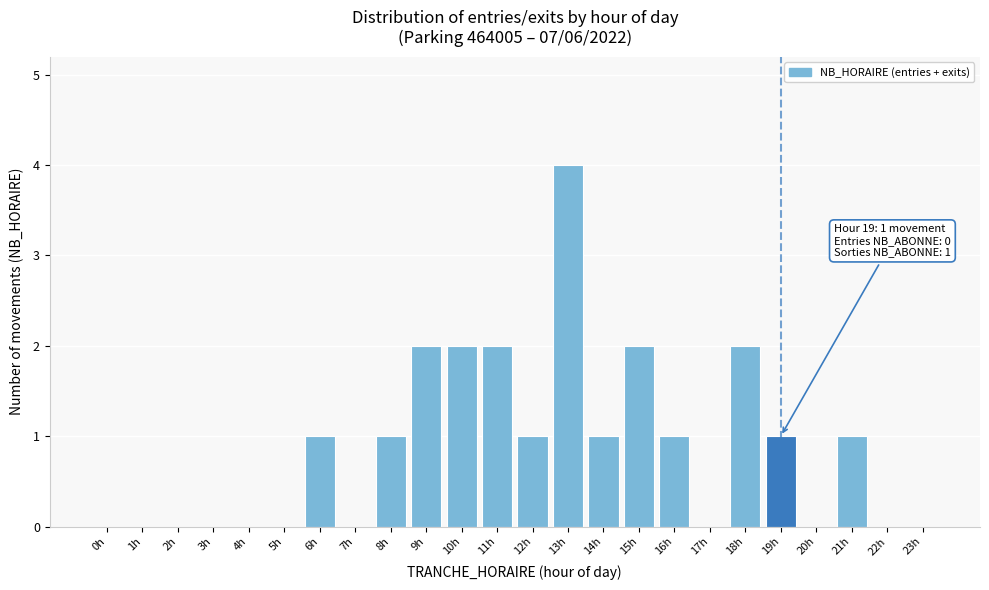

Reading left to right, transcribe all the data shown in this chart.

0h=0	1h=0	2h=0	3h=0	4h=0	5h=0	6h=1	7h=0	8h=1	9h=2	10h=2	11h=2	12h=1	13h=4	14h=1	15h=2	16h=1	17h=0	18h=2	19h=1	20h=0	21h=1	22h=0	23h=0